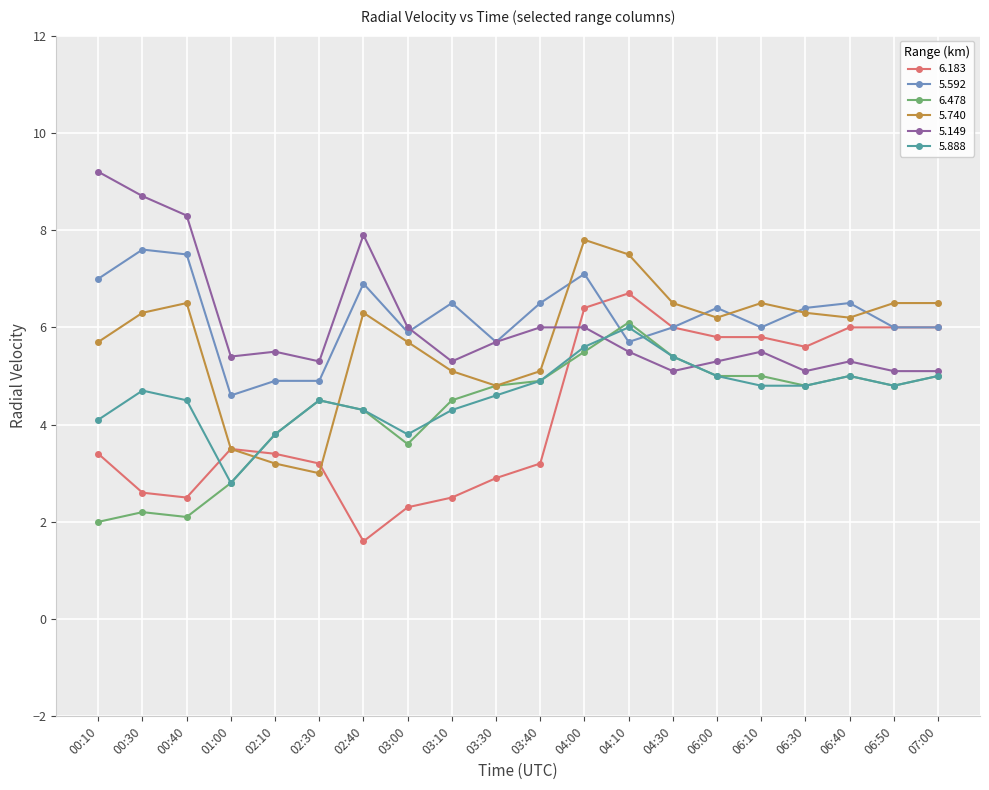

After their last crossing, which series has the higher values: 5.592 or 6.478?

5.592